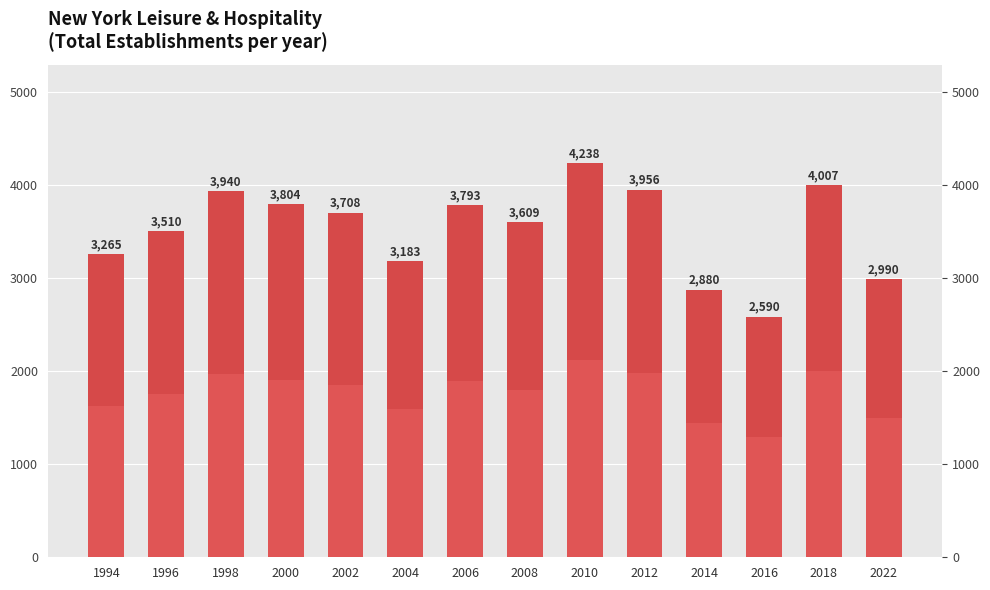

Reading left to right, extract all data points from this chart.

1994=3265	1996=3510	1998=3940	2000=3804	2002=3708	2004=3183	2006=3793	2008=3609	2010=4238	2012=3956	2014=2880	2016=2590	2018=4007	2022=2990